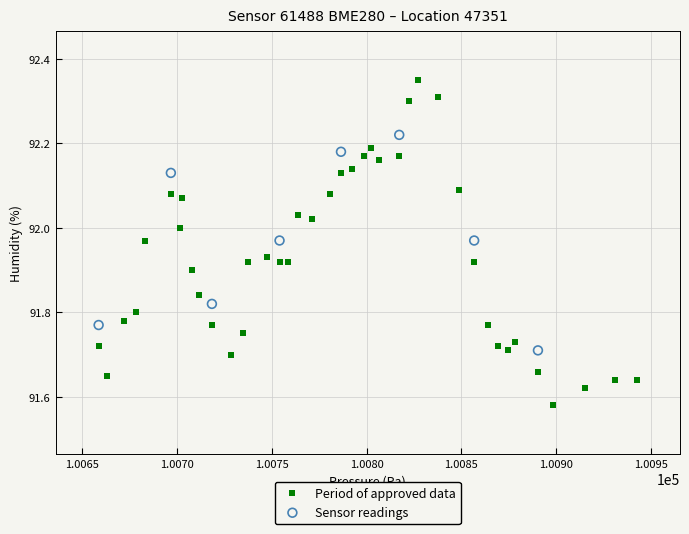

Which series contains the lowest Y value?

Period of approved data